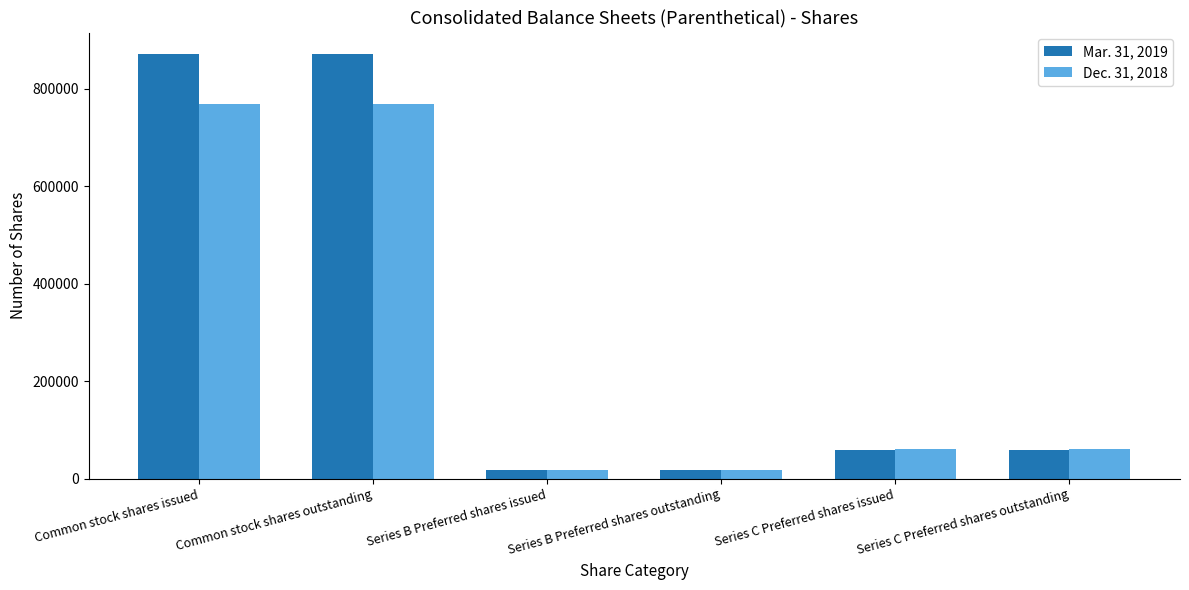

What is the sum of the Mar. 31, 2019 values at Common stock shares issued and Series B Preferred shares outstanding?

889175